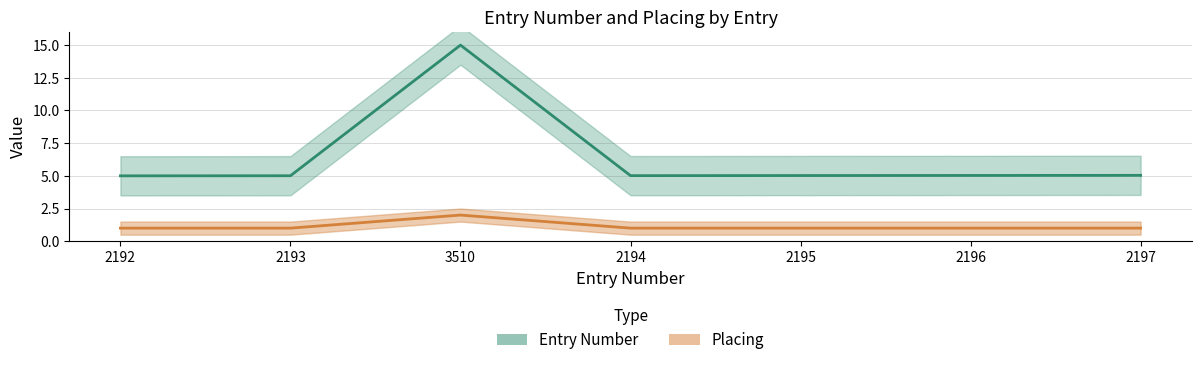

What is the difference between the maximum and minimum values in the Entry Number series?

10.0